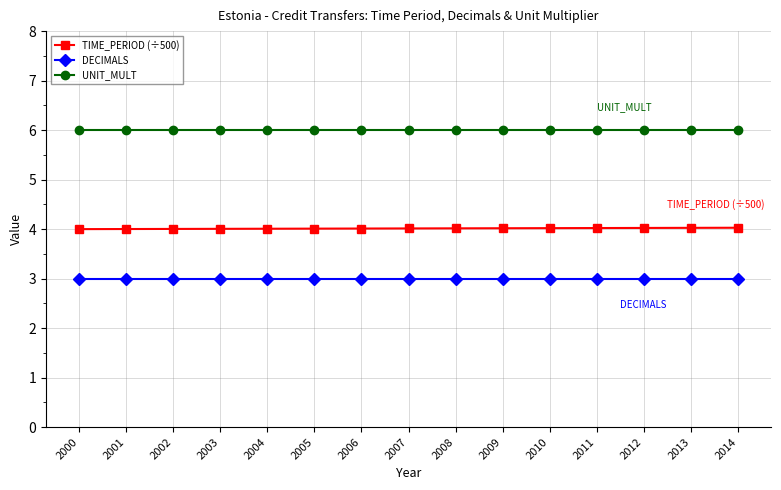

The DECIMALS series shows 2.1 at 2002. True or false?

False